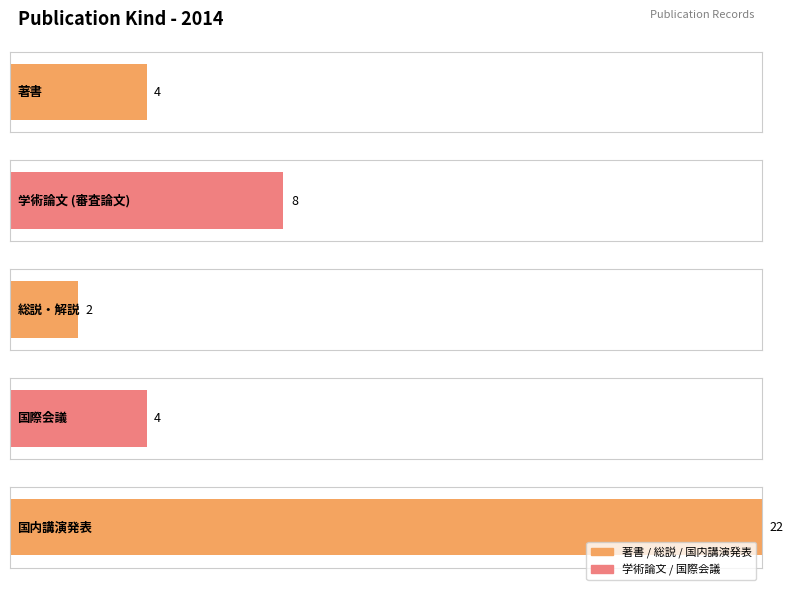

How many bars are there in total?

5